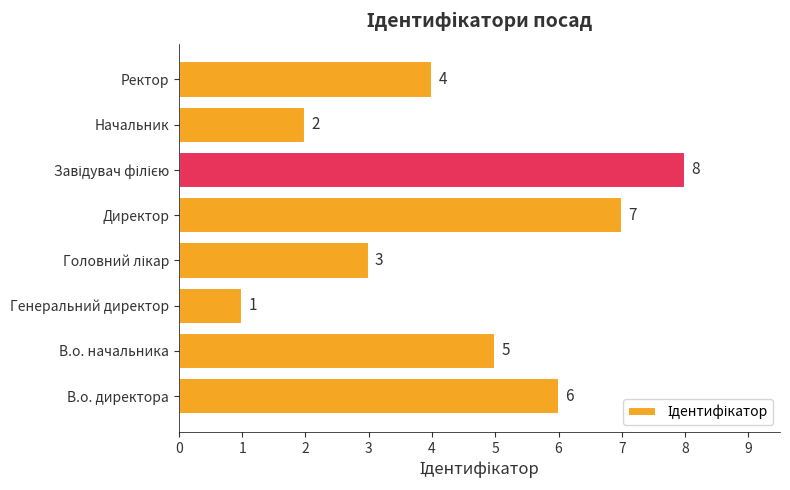

What is the greatest value displayed?

8